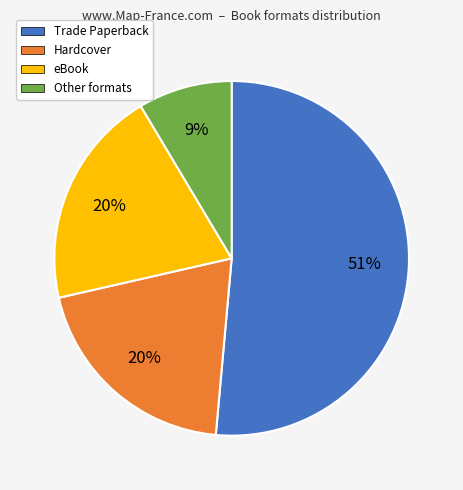

Does any single category account for the majority?

Yes